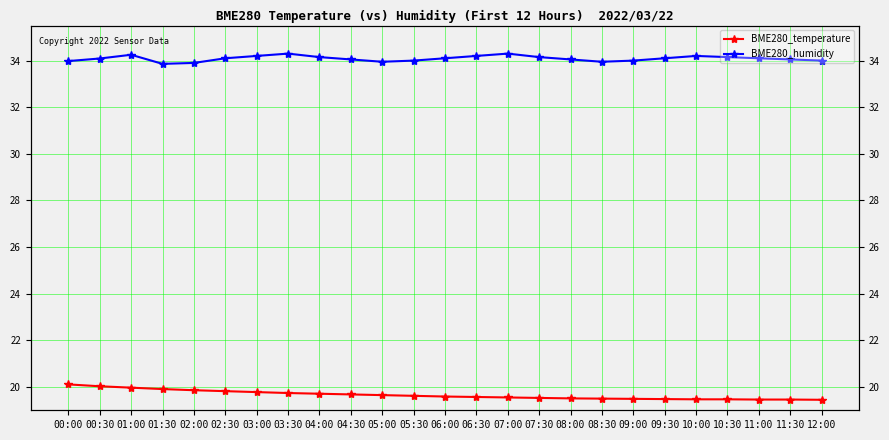

At which label does BME280_humidity reach its minimum?

01:30